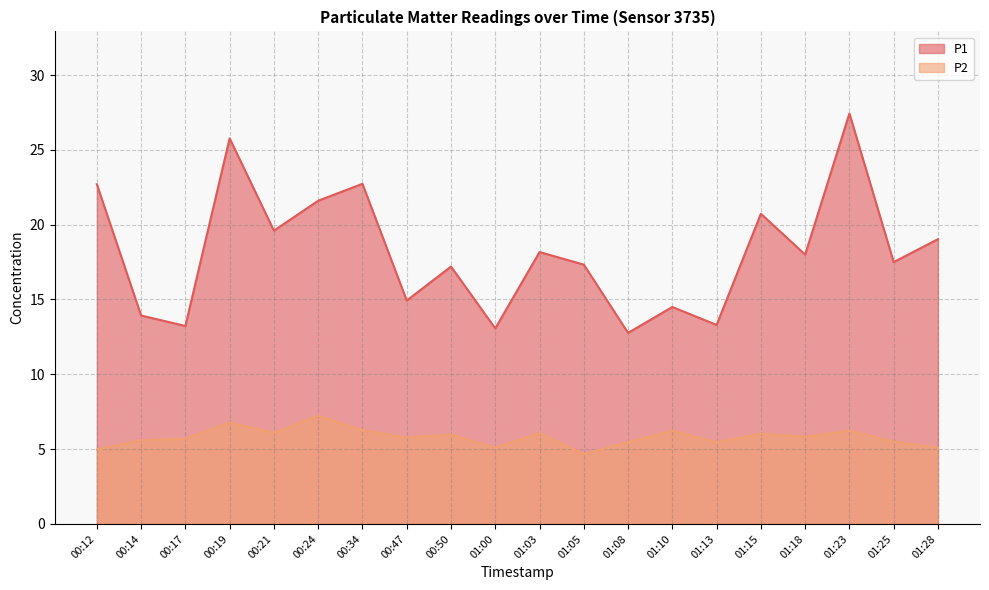

True or false: P2 and P1 intersect in this chart.

False